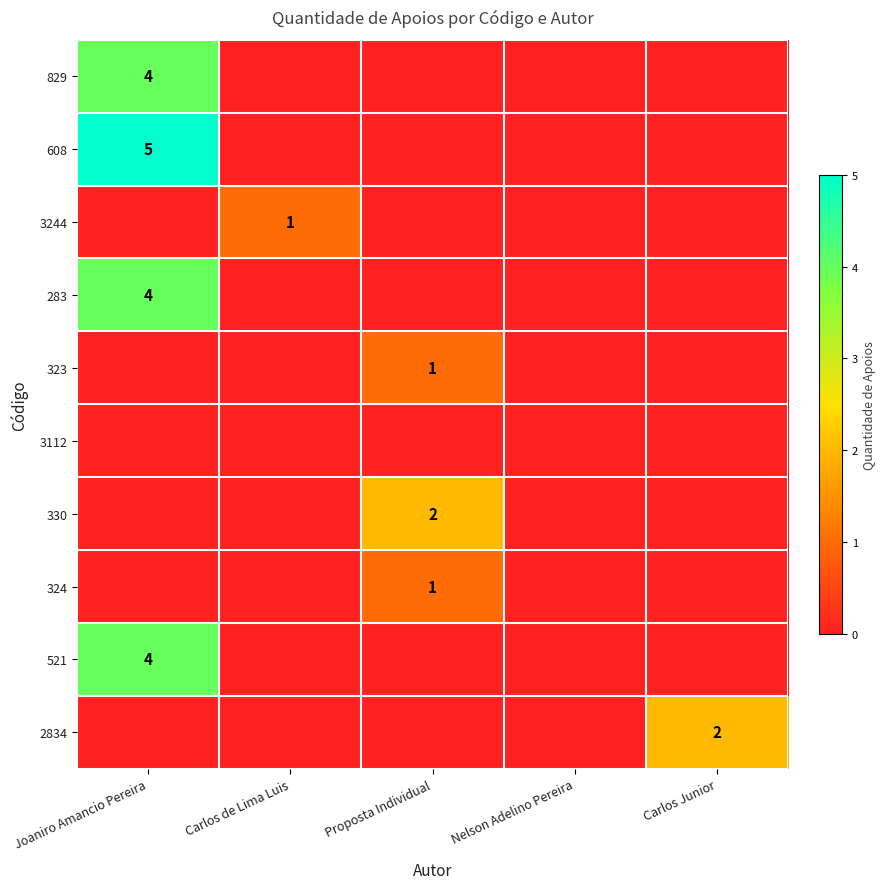

What is the sum of all 608 values?

5